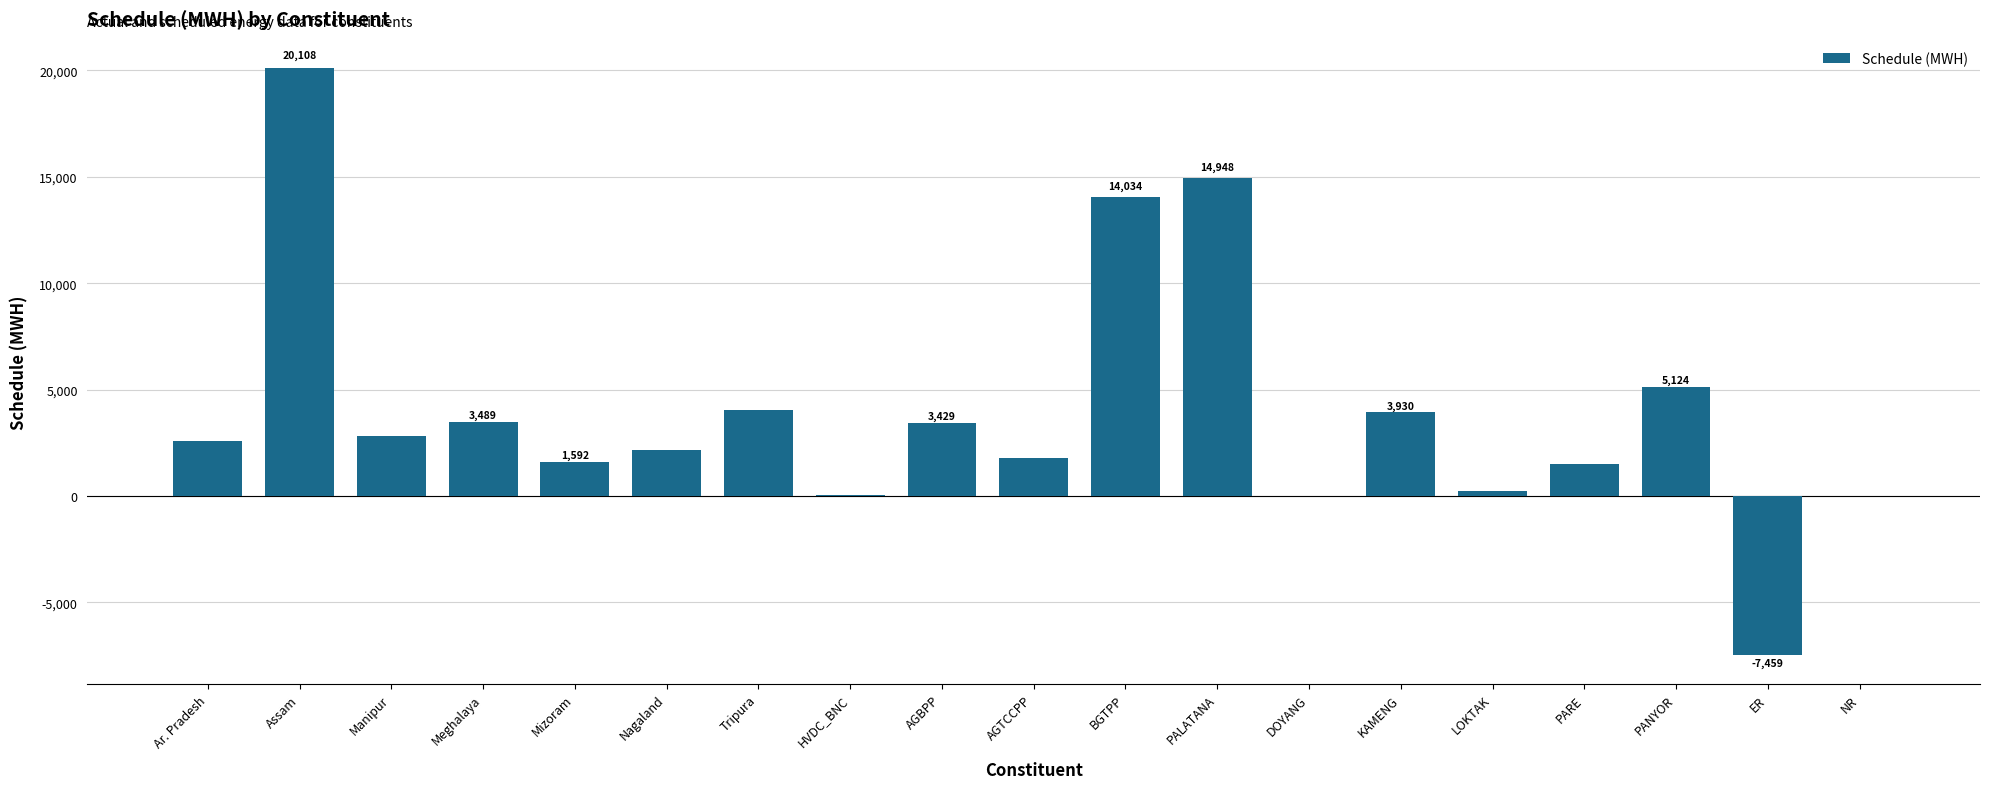

Which has a higher value, PARE or Meghalaya?

Meghalaya